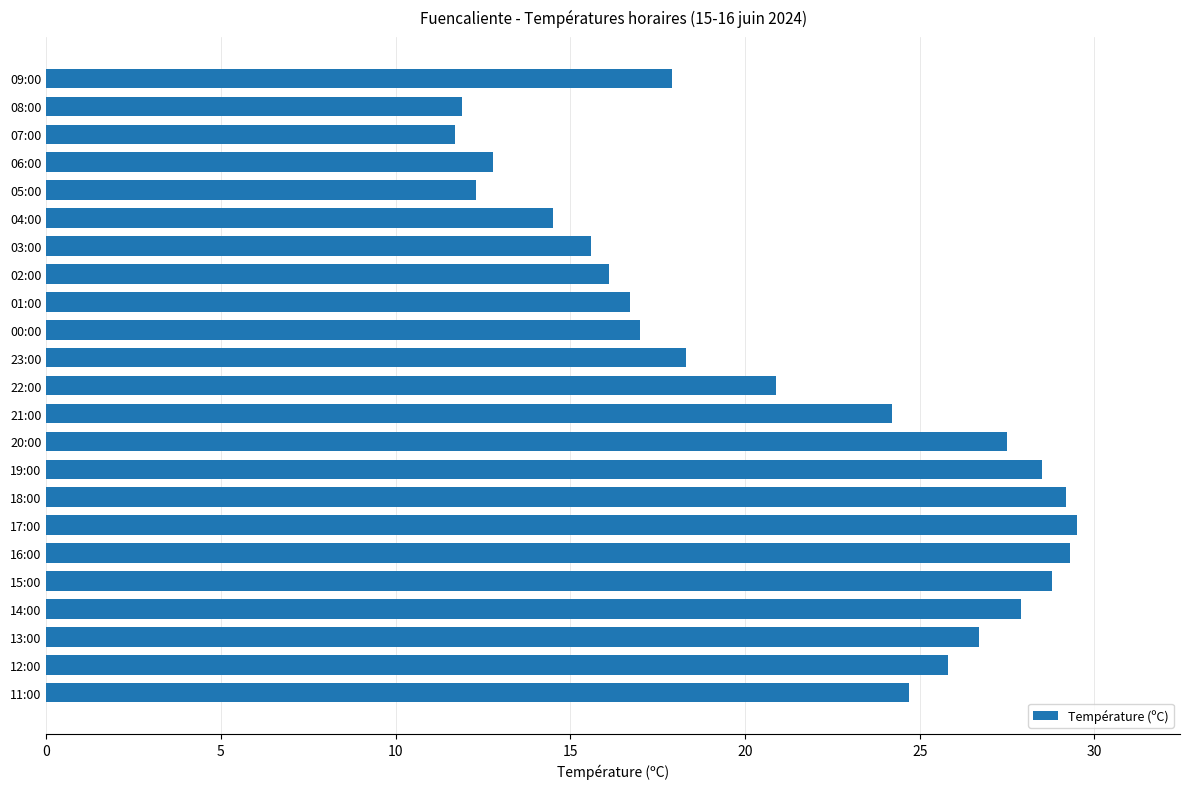

What is the sum of all values?

487.8